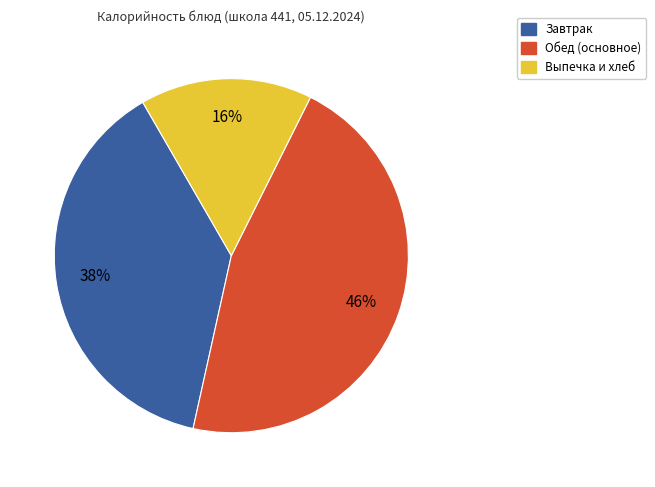

Count the number of slices in the pie.

3